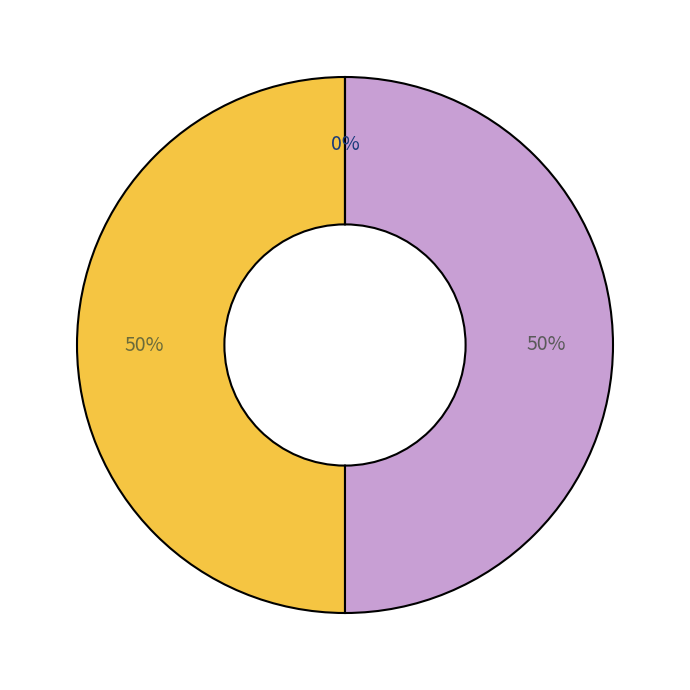

Which category has the smallest portion of the pie?

Disalurkan